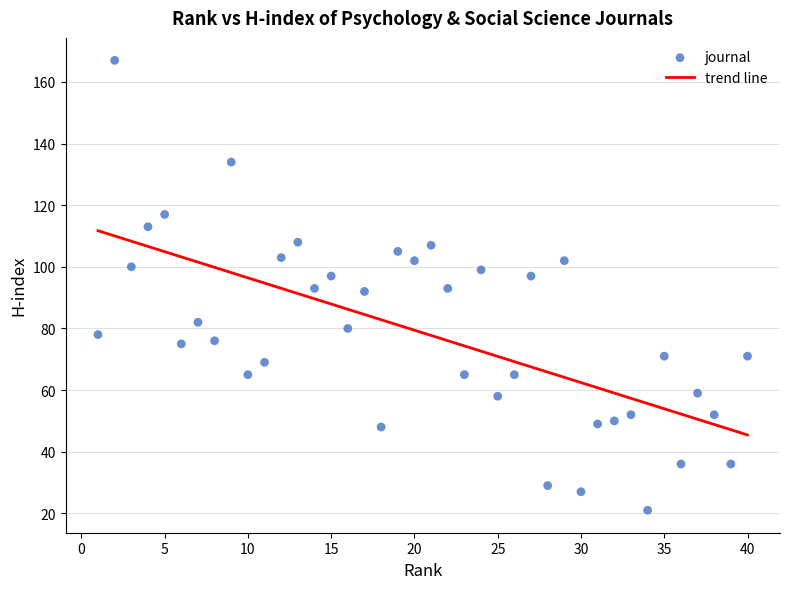

What is the range of Y values (max minus min)?

146